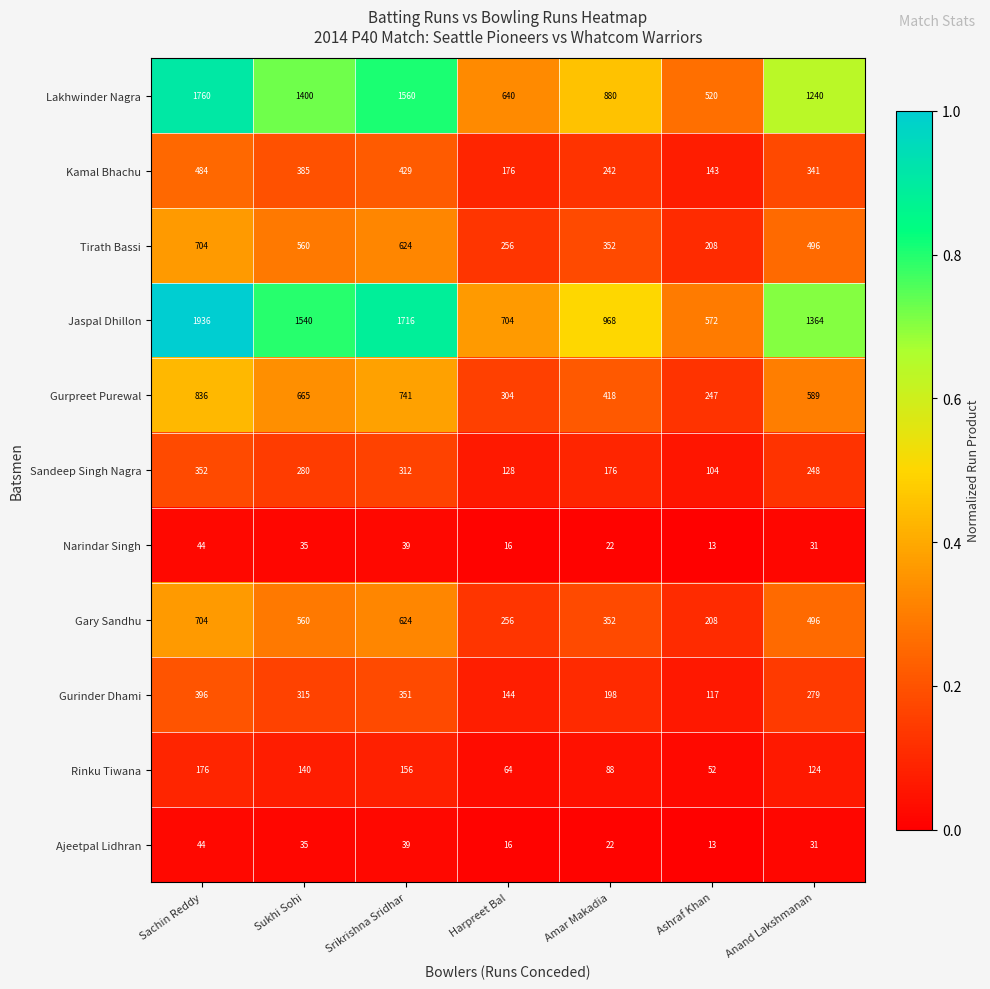

Which series changed the most between Srikrishna Sridhar and Harpreet Bal?

Jaspal Dhillon